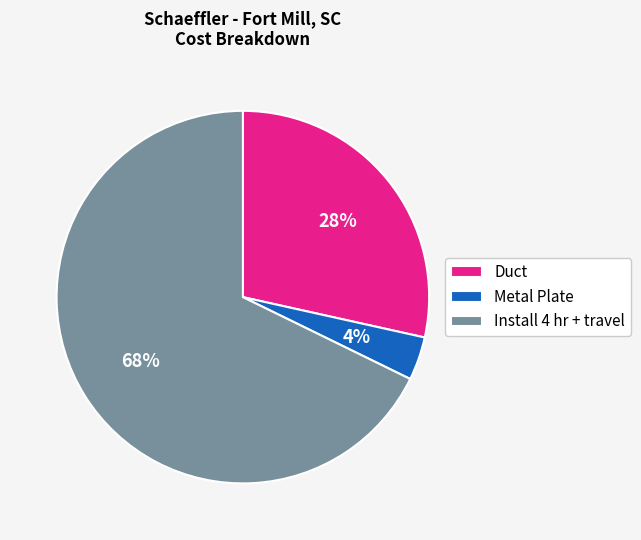

Count the number of slices in the pie.

3